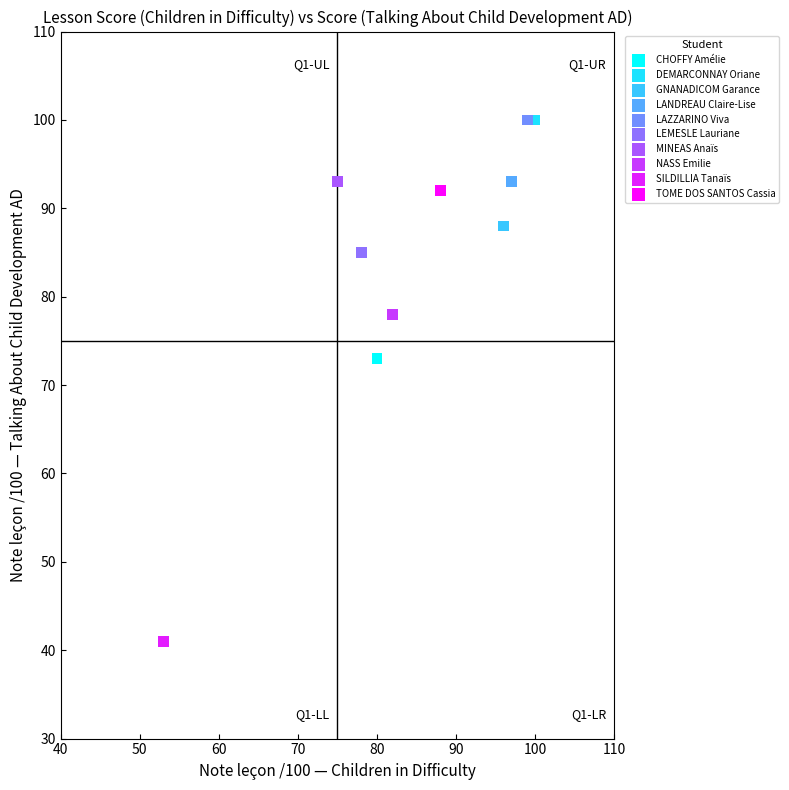

What are all the series names shown in the legend?

CHOFFY Amélie, DEMARCONNAY Oriane, GNANADICOM Garance, LANDREAU Claire-Lise, LAZZARINO Viva, LEMESLE Lauriane, MINEAS Anaïs, NASS Emilie, SILDILLIA Tanaïs, TOME DOS SANTOS Cassia